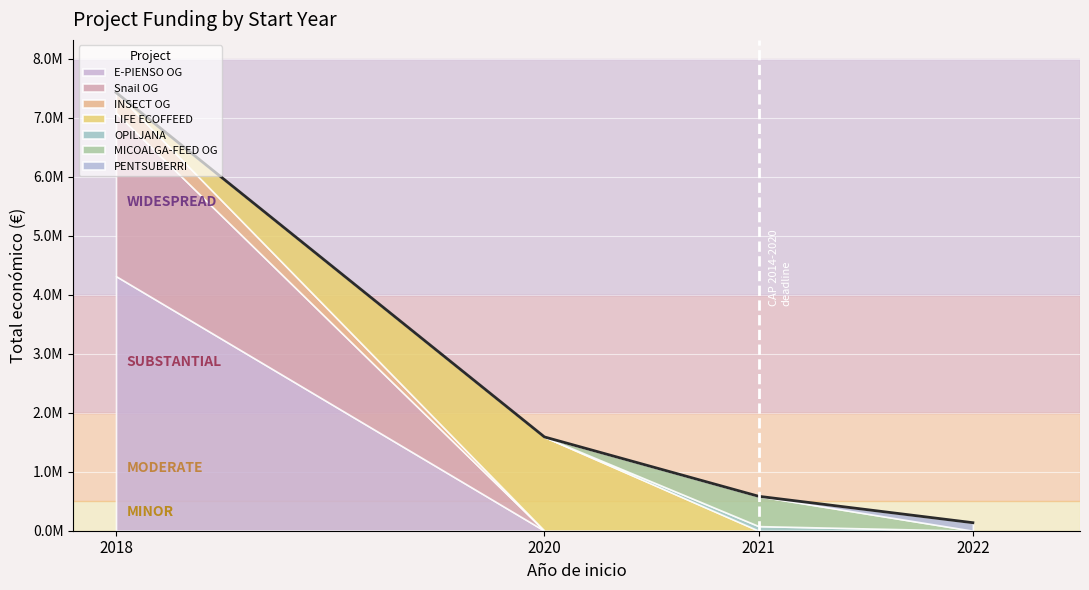

The chart shows a value of 1280262 at 2018. True or false?

False